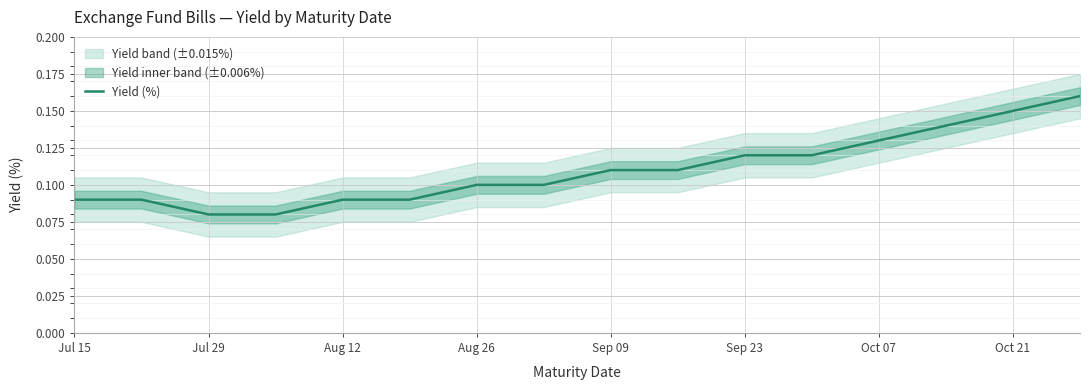

Is it true that Yield (%) equals 0.0 at Aug 12?

False